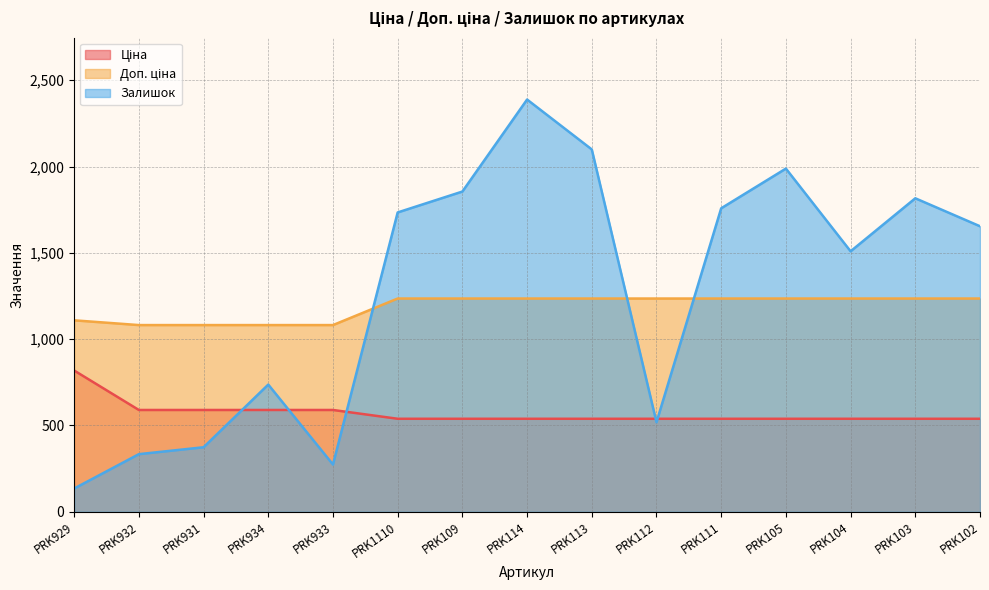

Reading left to right, extract all data points from this chart.

Ціна: PRK929=818.5	PRK932=589.9	PRK931=589.9	PRK934=589.9	PRK933=589.9	PRK1110=539.0	PRK109=539.0	PRK114=539.0	PRK113=539.0	PRK112=539.0	PRK111=539.0	PRK105=539.0	PRK104=539.0	PRK103=539.0	PRK102=539.0
Доп. ціна: PRK929=1109.2	PRK932=1081.7	PRK931=1081.7	PRK934=1081.7	PRK933=1081.7	PRK1110=1235.4	PRK109=1235.4	PRK114=1235.4	PRK113=1235.4	PRK112=1235.4	PRK111=1235.4	PRK105=1235.4	PRK104=1235.4	PRK103=1235.4	PRK102=1235.4
Залишок: PRK929=135.0	PRK932=334.0	PRK931=374.0	PRK934=737.0	PRK933=274.0	PRK1110=1734.0	PRK109=1855.0	PRK114=2388.0	PRK113=2099.0	PRK112=519.0	PRK111=1758.0	PRK105=1988.0	PRK104=1509.0	PRK103=1816.0	PRK102=1654.0